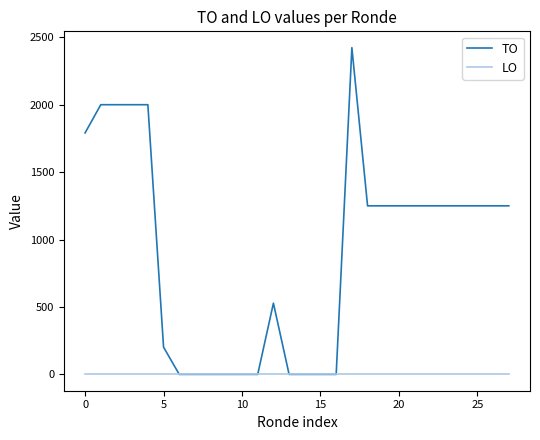

What is the maximum value shown in the chart?

2423